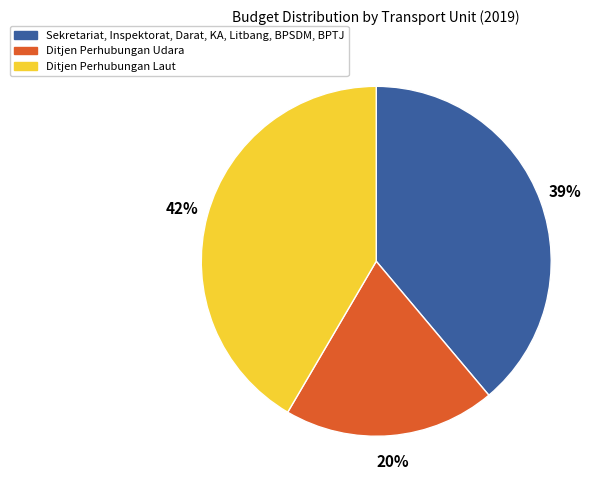

To the nearest percent, what is the average slice percentage?

33%